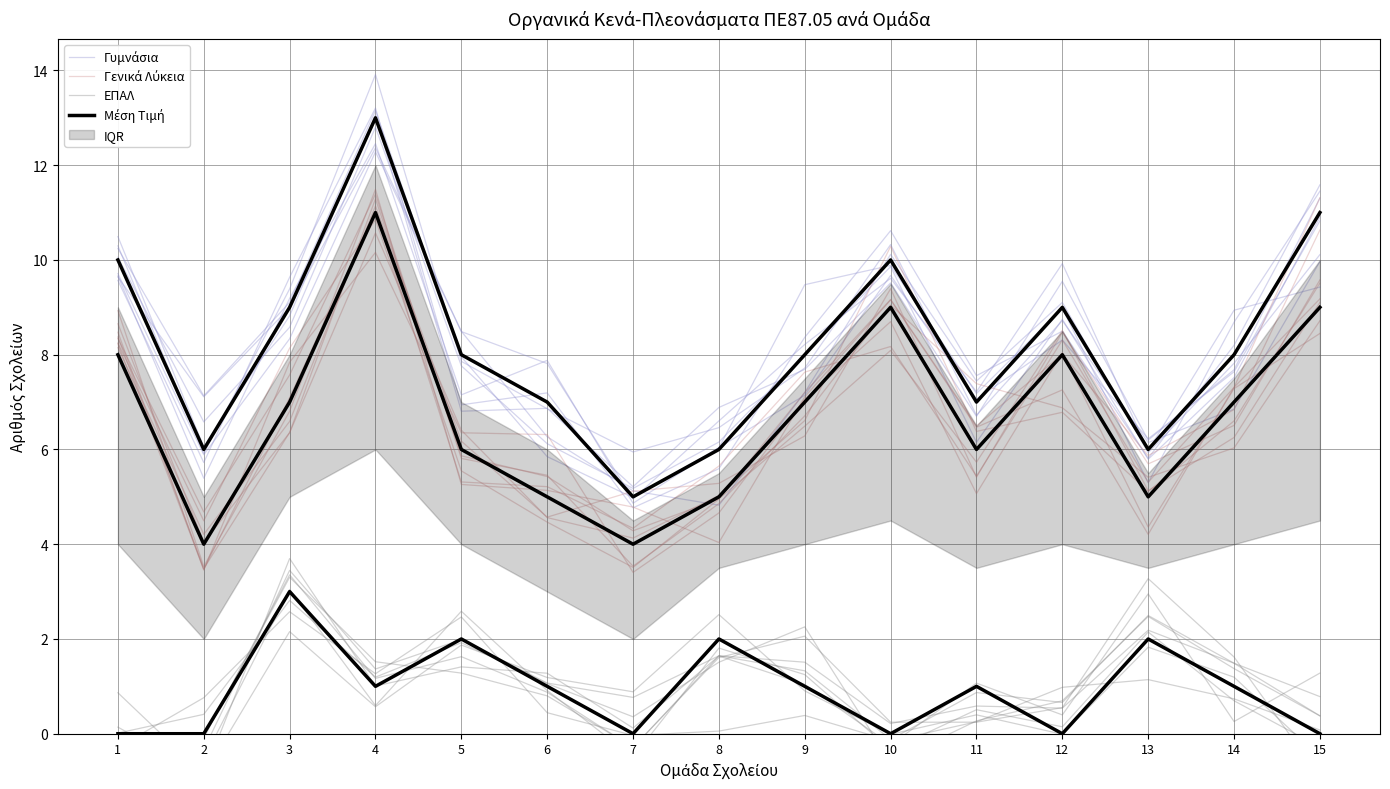

True or false: Μέση Τιμή and Γενικά Λύκεια cross at least once.

False